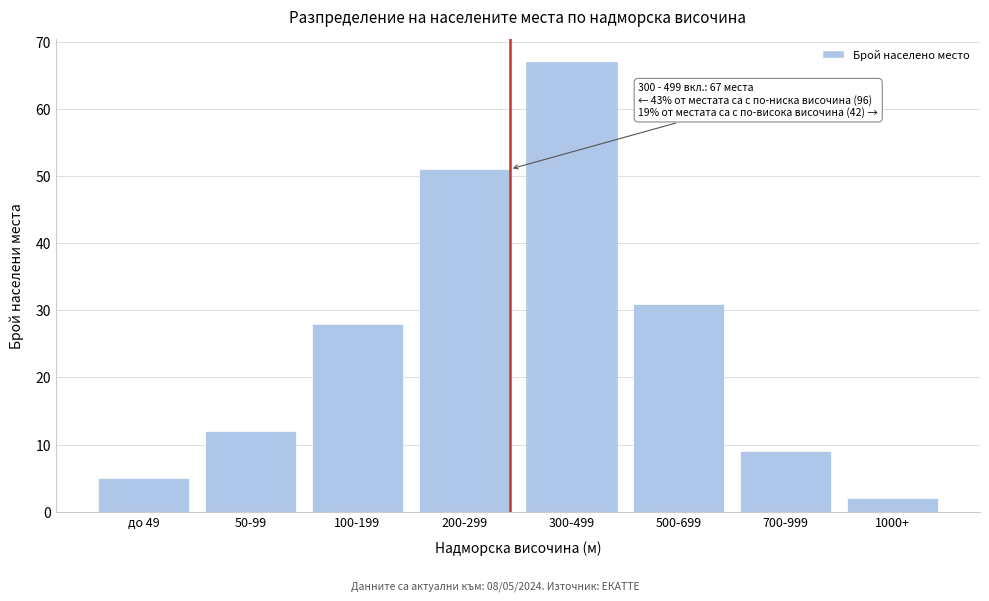

Reading left to right, what are all the values shown in this chart?

5	12	28	51	67	31	9	2